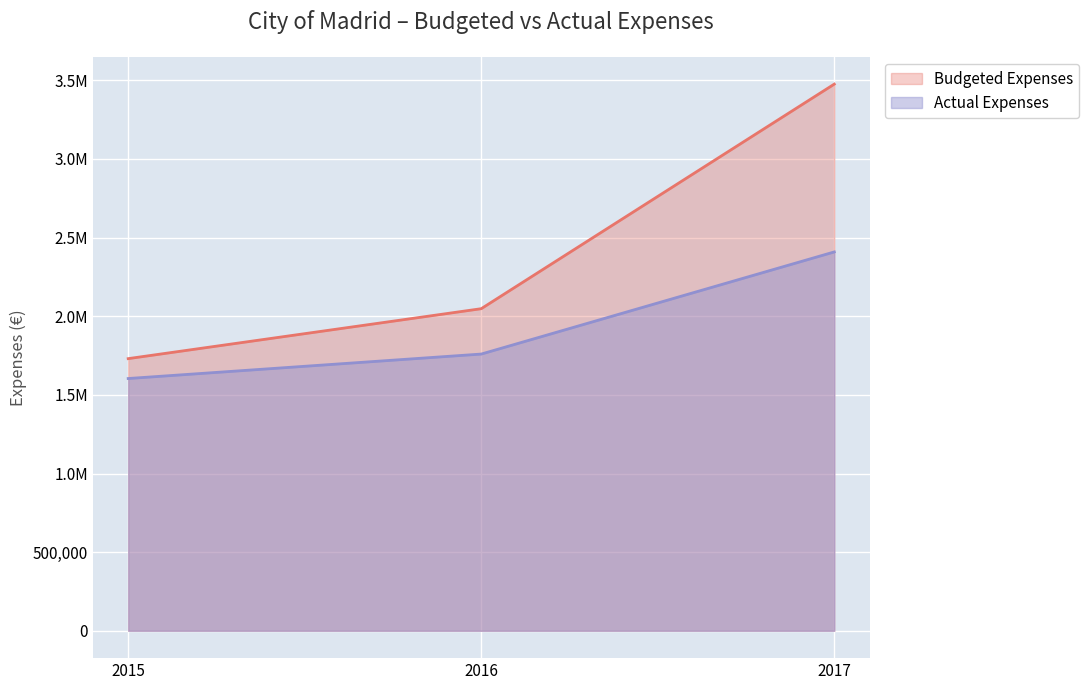

The Actual Expenses series shows 4380169.1 at 2020. True or false?

False